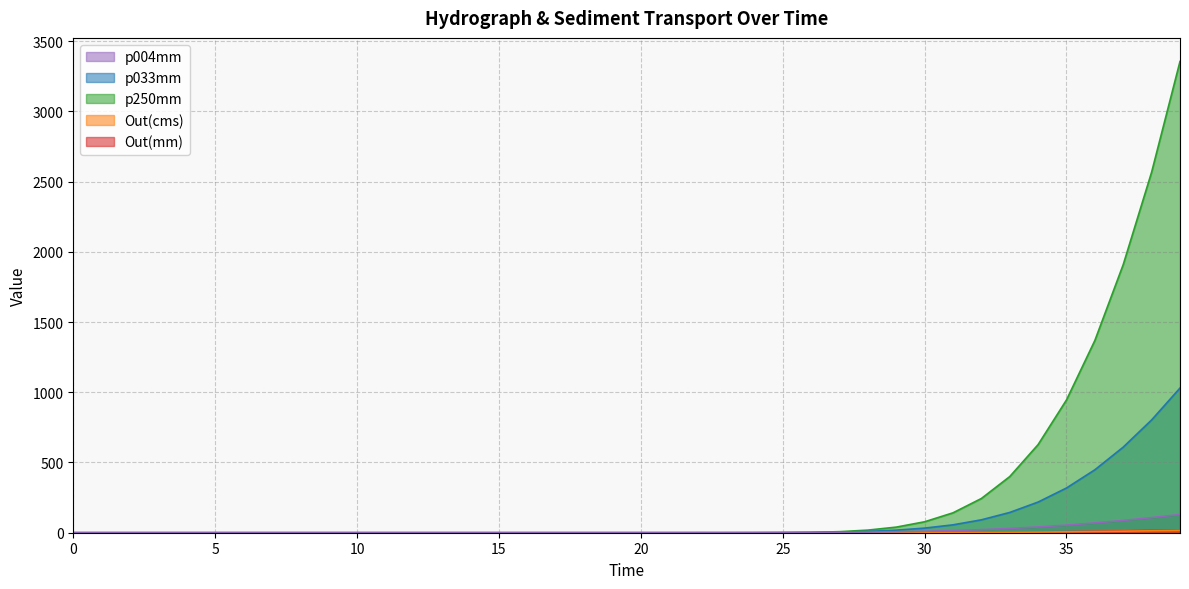

Between 26.0 and 28.0, which series saw the biggest shift?

p250mm